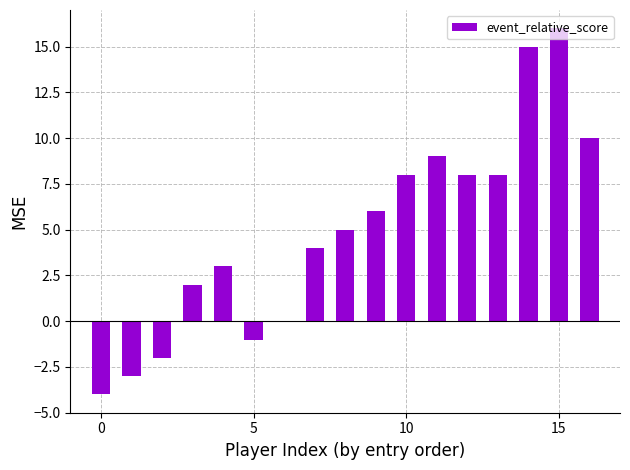

How many categories are shown in the chart?

17